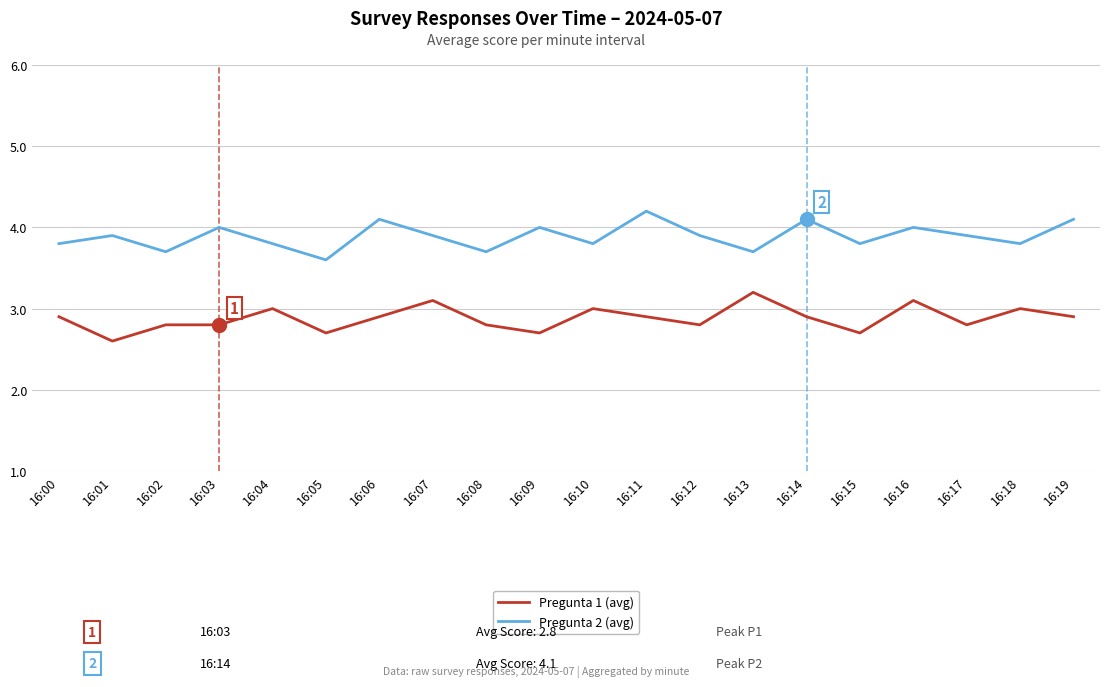

The Pregunta 2 (avg) series shows 3.8 at 16:04. True or false?

True